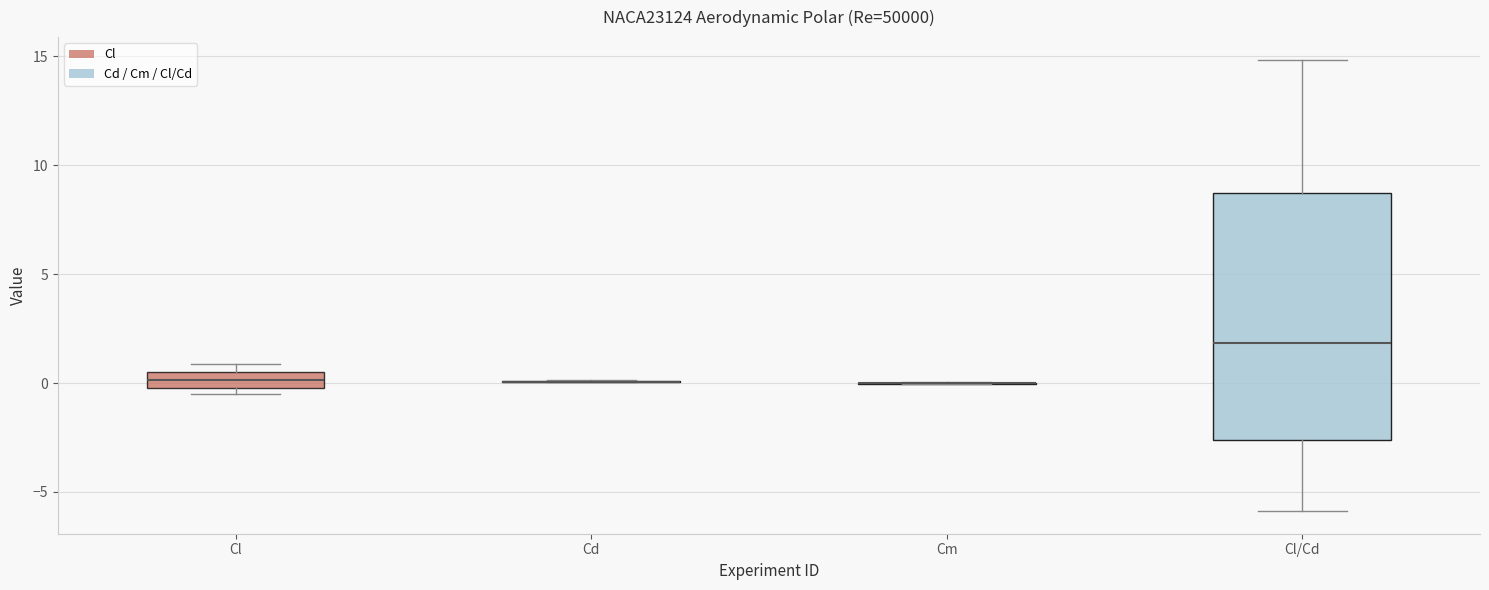

Where does the median line of the box for Cl/Cd sit on the y-axis? The values are not printed on the chart, so give them approximately, as read against the axis.

2.0